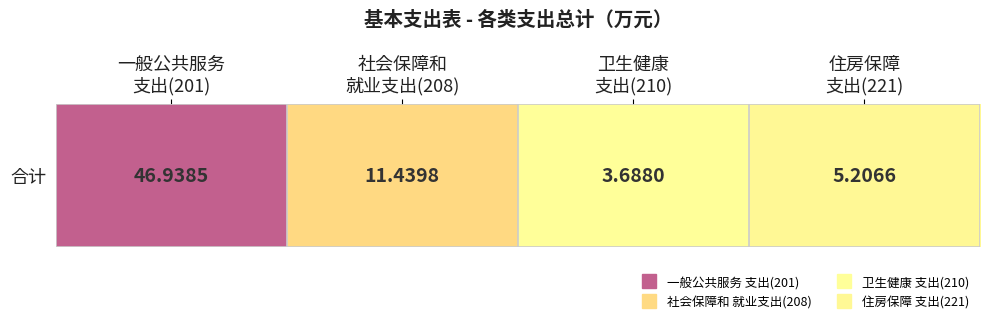

Reading left to right, what are all the values shown in this chart?

46.9	11.4	3.7	5.2